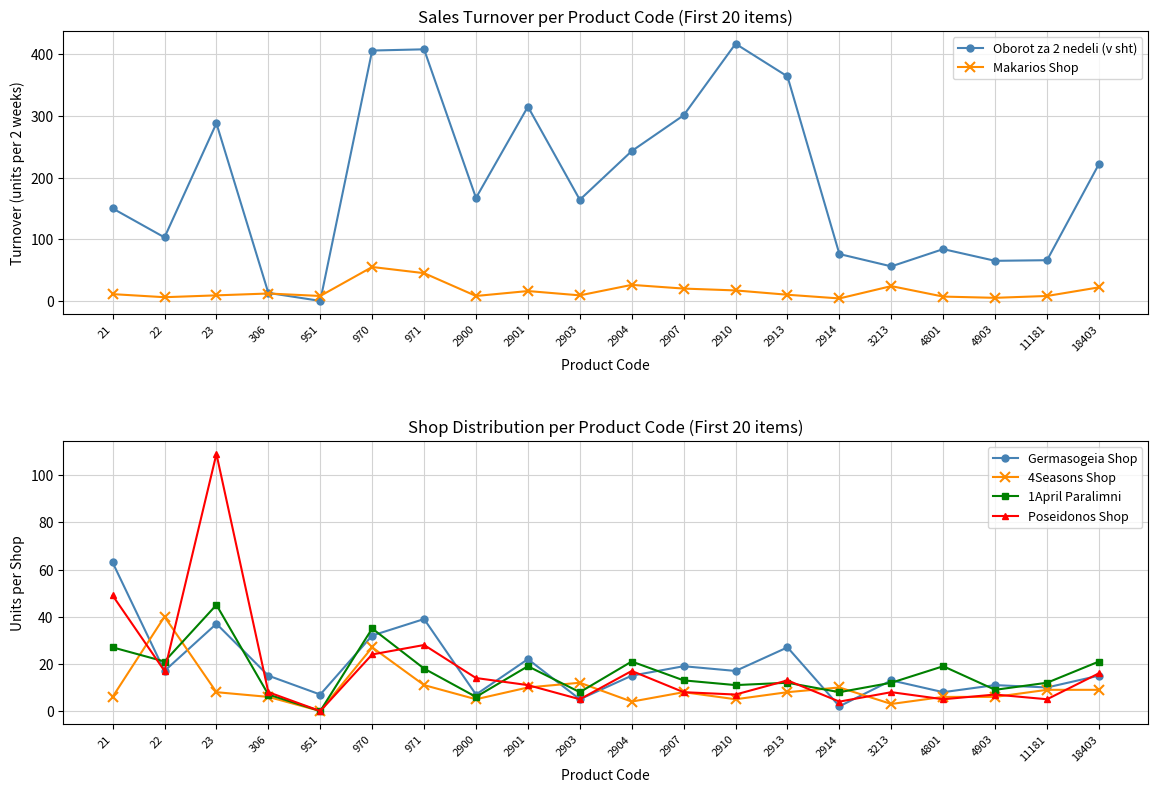

What is the spread (max minus min) of values at 970?

382